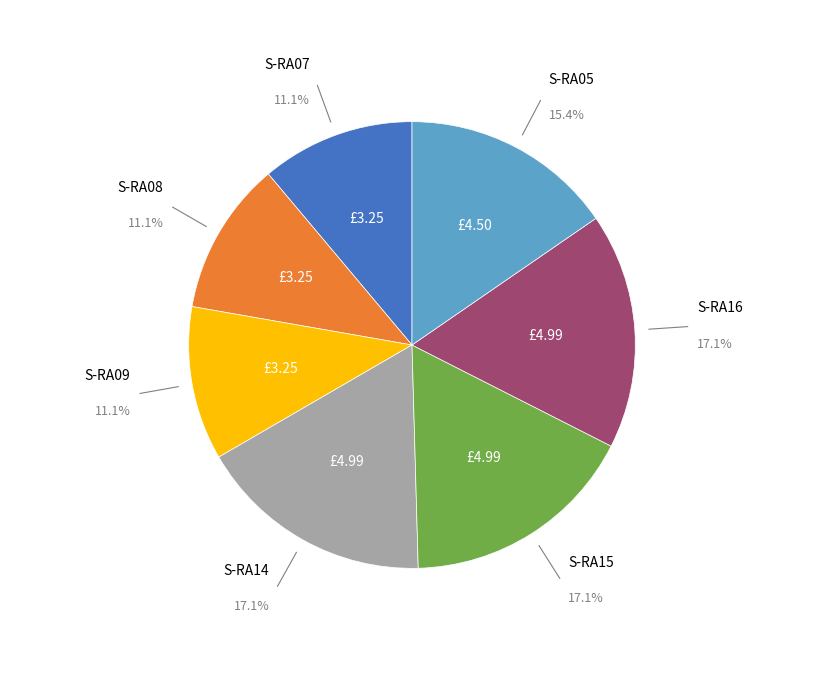

Is there a majority slice in this chart?

No